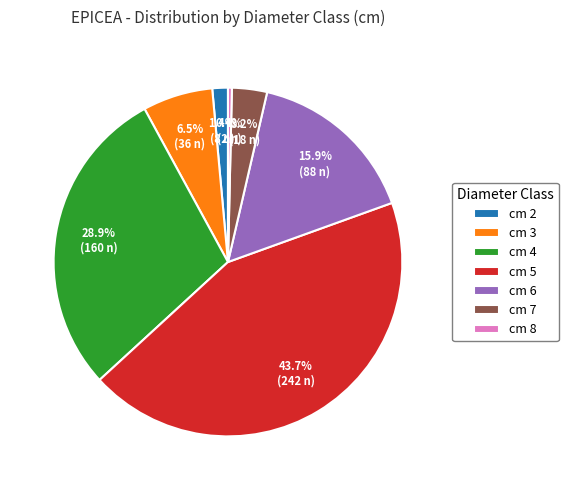

Rank the categories by value from lowest to highest.

cm 8, cm 2, cm 7, cm 3, cm 6, cm 4, cm 5